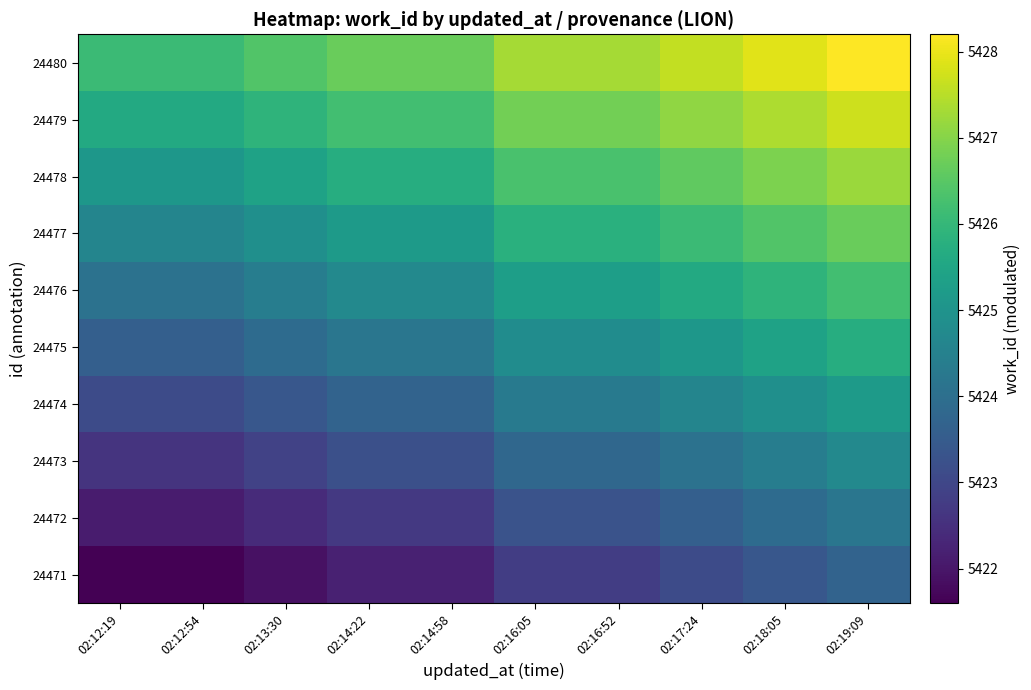

Reading left to right, what are all the values shown in this chart?

24471: 02:12:19=5421.6	02:12:54=5421.6	02:13:30=5421.9	02:14:22=5422.2	02:14:58=5422.2	02:16:05=5422.8	02:16:52=5422.8	02:17:24=5423.1	02:18:05=5423.4	02:19:09=5423.7
24472: 02:12:19=5422.1	02:12:54=5422.1	02:13:30=5422.4	02:14:22=5422.7	02:14:58=5422.7	02:16:05=5423.3	02:16:52=5423.3	02:17:24=5423.6	02:18:05=5423.9	02:19:09=5424.2
24473: 02:12:19=5422.6	02:12:54=5422.6	02:13:30=5422.9	02:14:22=5423.2	02:14:58=5423.2	02:16:05=5423.8	02:16:52=5423.8	02:17:24=5424.1	02:18:05=5424.4	02:19:09=5424.7
24474: 02:12:19=5423.1	02:12:54=5423.1	02:13:30=5423.4	02:14:22=5423.7	02:14:58=5423.7	02:16:05=5424.3	02:16:52=5424.3	02:17:24=5424.6	02:18:05=5424.9	02:19:09=5425.2
24475: 02:12:19=5423.6	02:12:54=5423.6	02:13:30=5423.9	02:14:22=5424.2	02:14:58=5424.2	02:16:05=5424.8	02:16:52=5424.8	02:17:24=5425.1	02:18:05=5425.4	02:19:09=5425.7
24476: 02:12:19=5424.1	02:12:54=5424.1	02:13:30=5424.4	02:14:22=5424.7	02:14:58=5424.7	02:16:05=5425.3	02:16:52=5425.3	02:17:24=5425.6	02:18:05=5425.9	02:19:09=5426.2
24477: 02:12:19=5424.6	02:12:54=5424.6	02:13:30=5424.9	02:14:22=5425.2	02:14:58=5425.2	02:16:05=5425.8	02:16:52=5425.8	02:17:24=5426.1	02:18:05=5426.4	02:19:09=5426.7
24478: 02:12:19=5425.1	02:12:54=5425.1	02:13:30=5425.4	02:14:22=5425.7	02:14:58=5425.7	02:16:05=5426.3	02:16:52=5426.3	02:17:24=5426.6	02:18:05=5426.9	02:19:09=5427.2
24479: 02:12:19=5425.6	02:12:54=5425.6	02:13:30=5425.9	02:14:22=5426.2	02:14:58=5426.2	02:16:05=5426.8	02:16:52=5426.8	02:17:24=5427.1	02:18:05=5427.4	02:19:09=5427.7
24480: 02:12:19=5426.1	02:12:54=5426.1	02:13:30=5426.4	02:14:22=5426.7	02:14:58=5426.7	02:16:05=5427.3	02:16:52=5427.3	02:17:24=5427.6	02:18:05=5427.9	02:19:09=5428.2